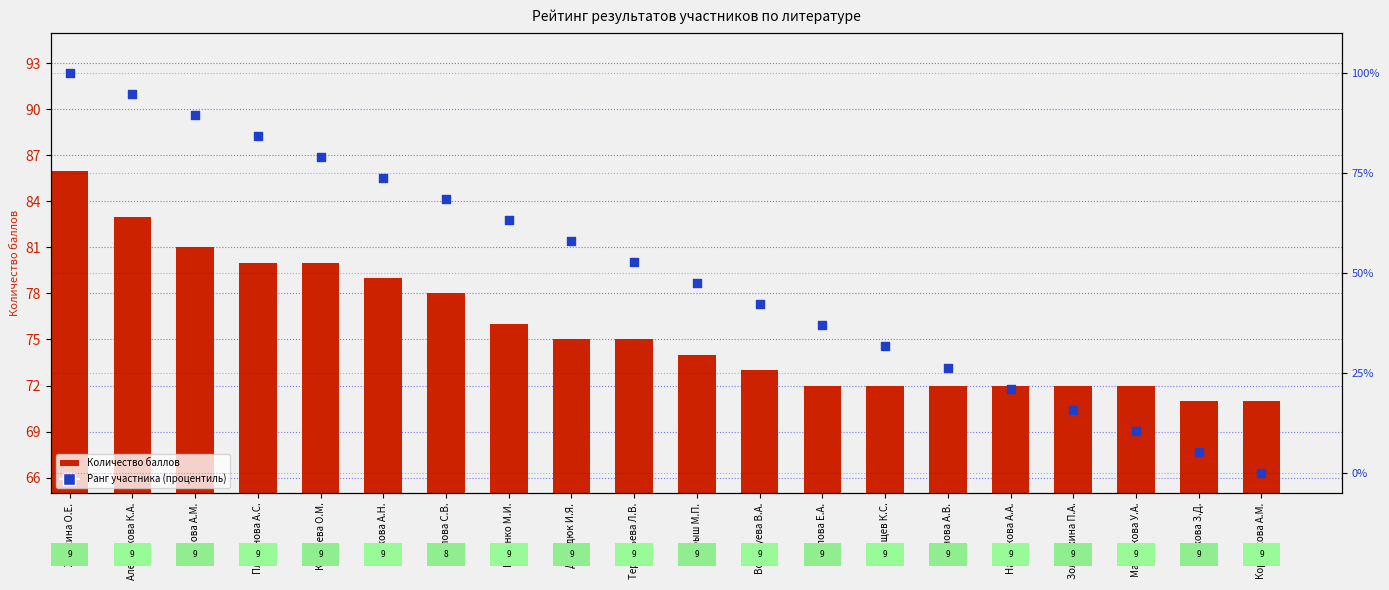

At how many categories does at least one series exceed 71?

18